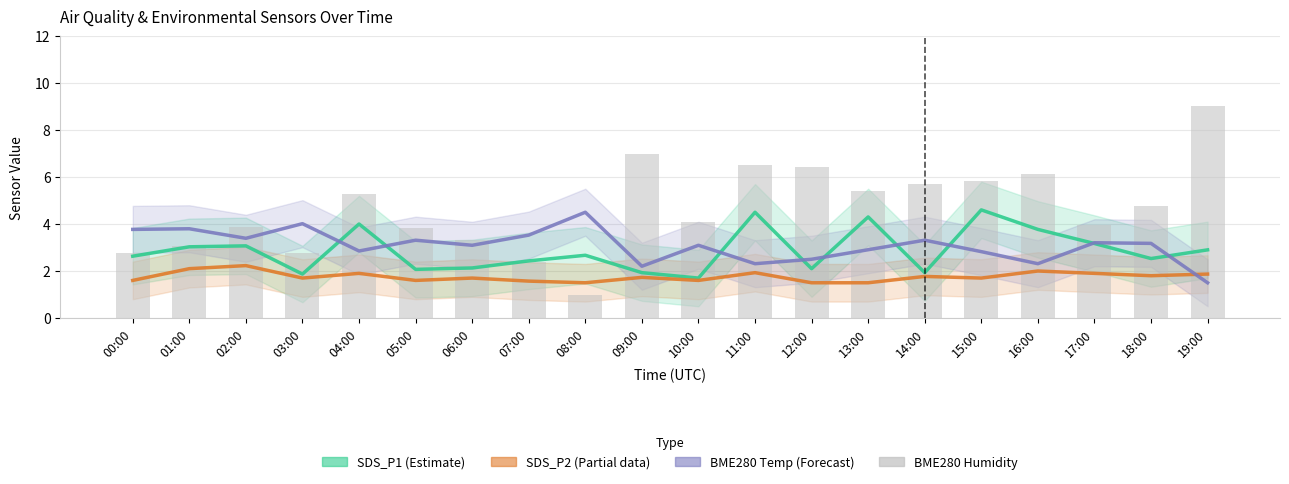

What is the value of the BME280 Temp (Forecast) bar at the 8th from the left?

3.5